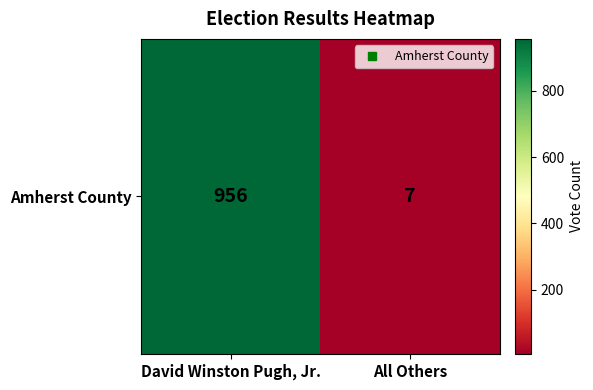

What is the difference between the maximum and minimum values?

949